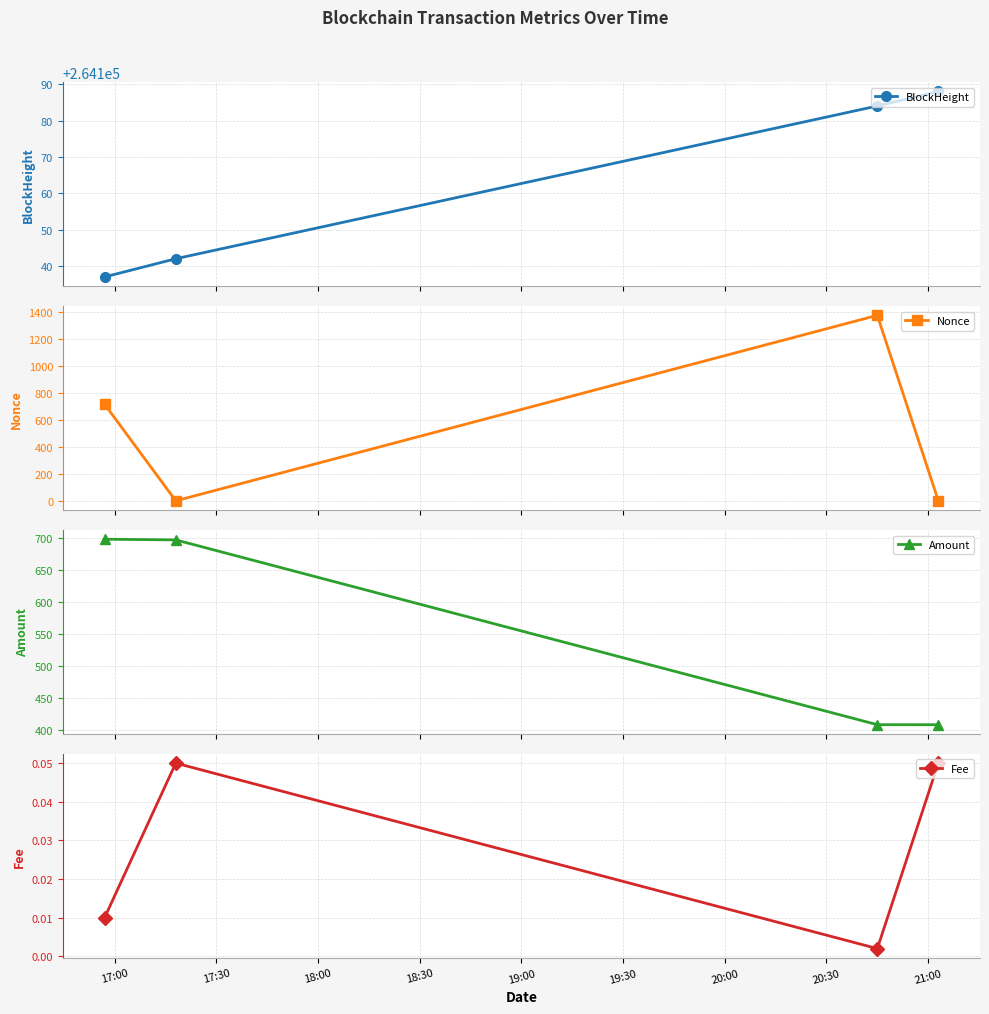

What is the value of the BlockHeight point at the 1st from the left?

264137